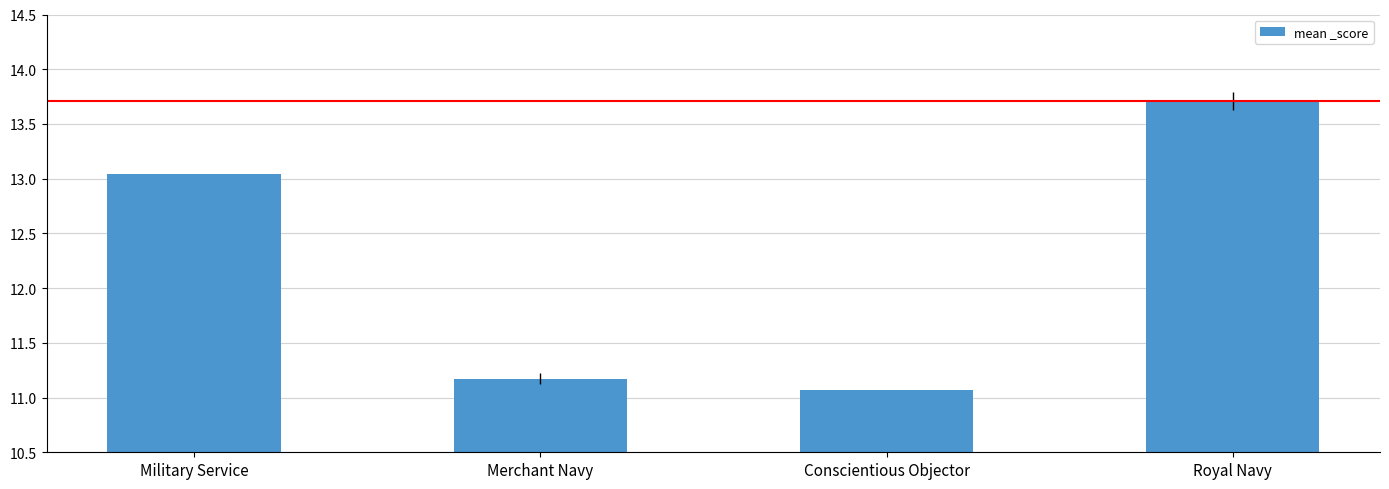

Between Conscientious Objector and Military Service, which is larger?

Military Service